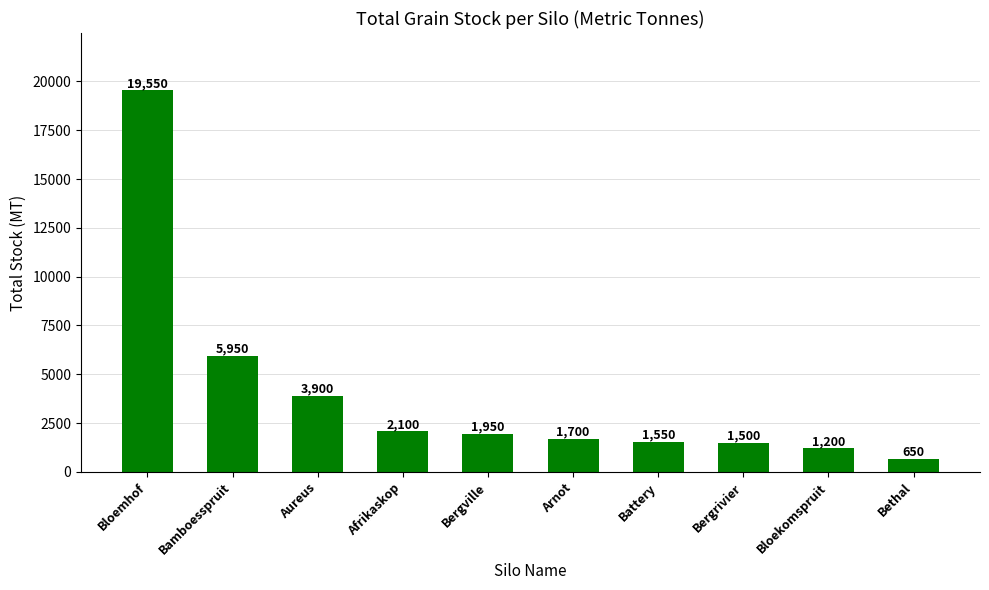

What is the sum of the values at Afrikaskop and Bloekomspruit?

3300